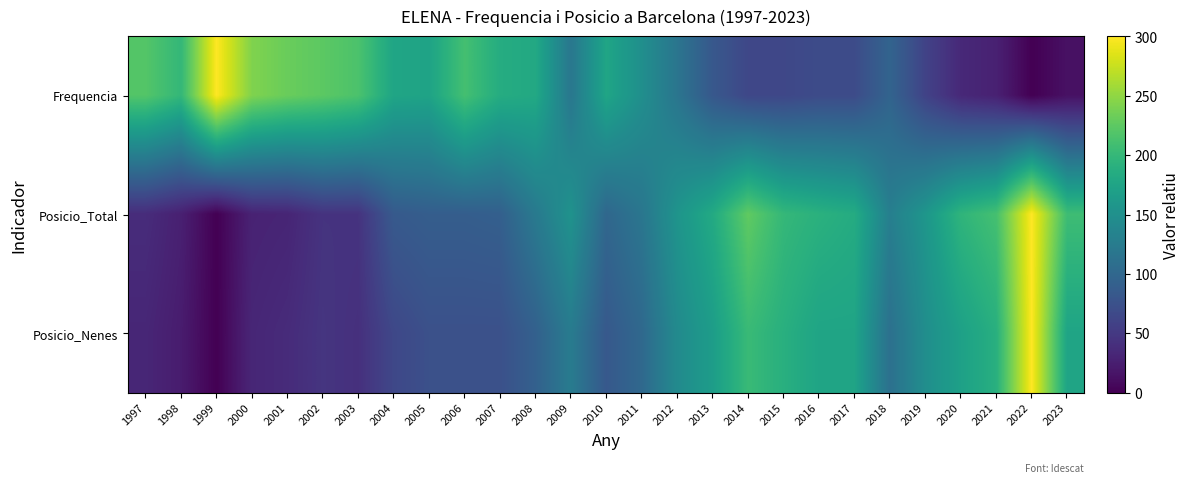

List the series in order of their peak value, lowest first.

Frequencia, Posicio_Total, Posicio_Nenes